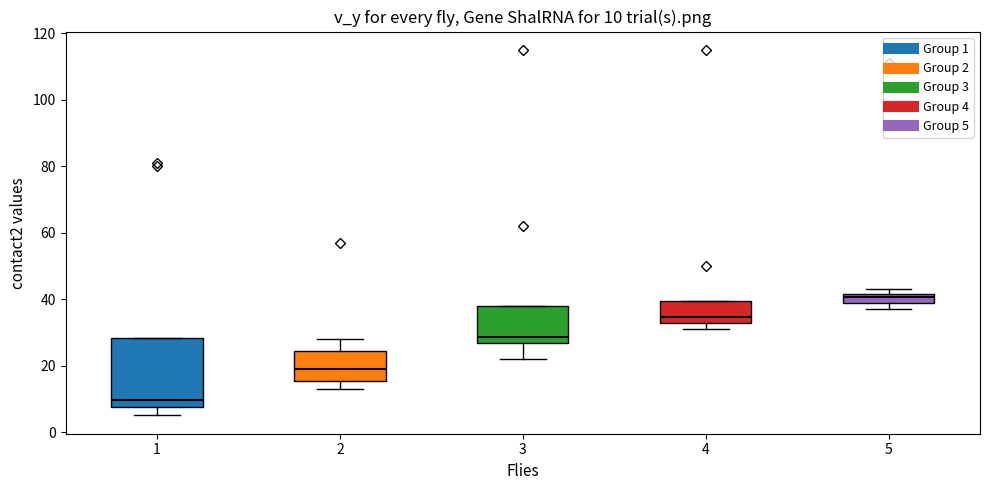

Which box's median line is the lowest?

1